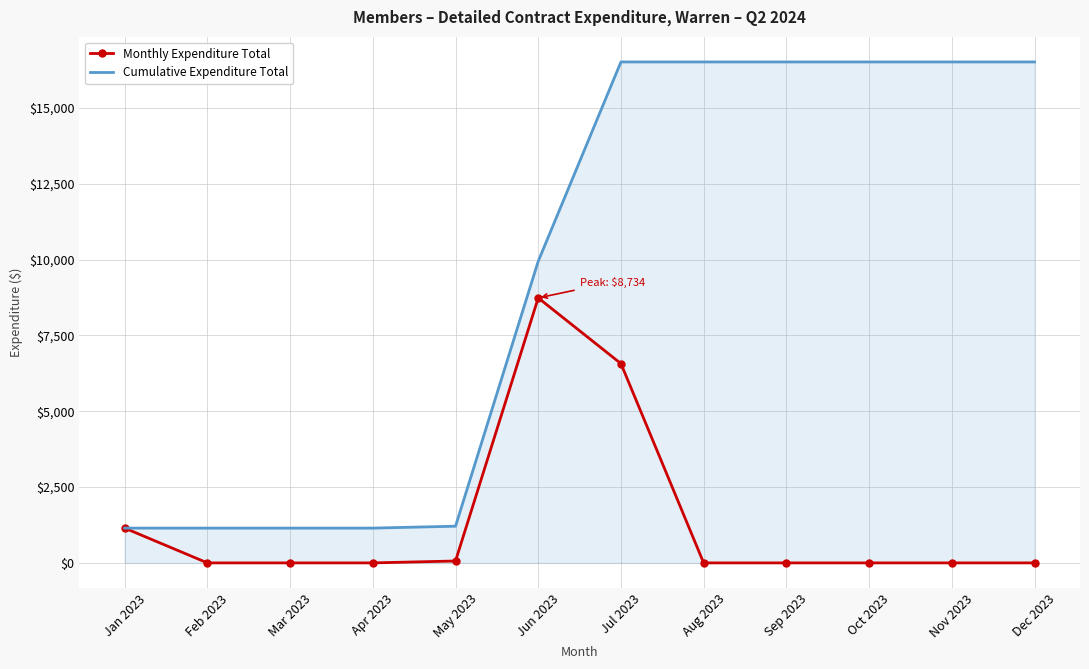

Is it true that Monthly Expenditure Total equals -3715.7 at Sep 2023?

False